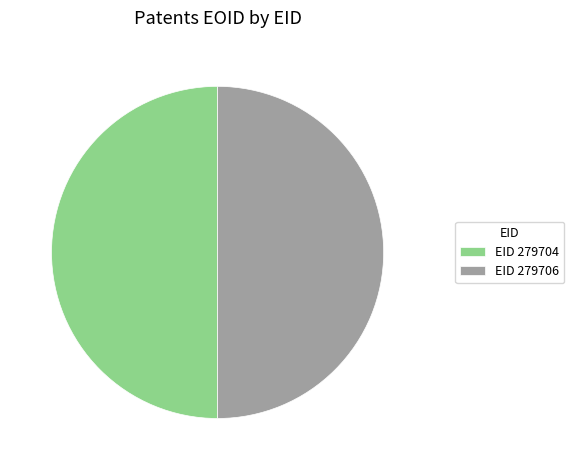

Count the number of slices in the pie.

2